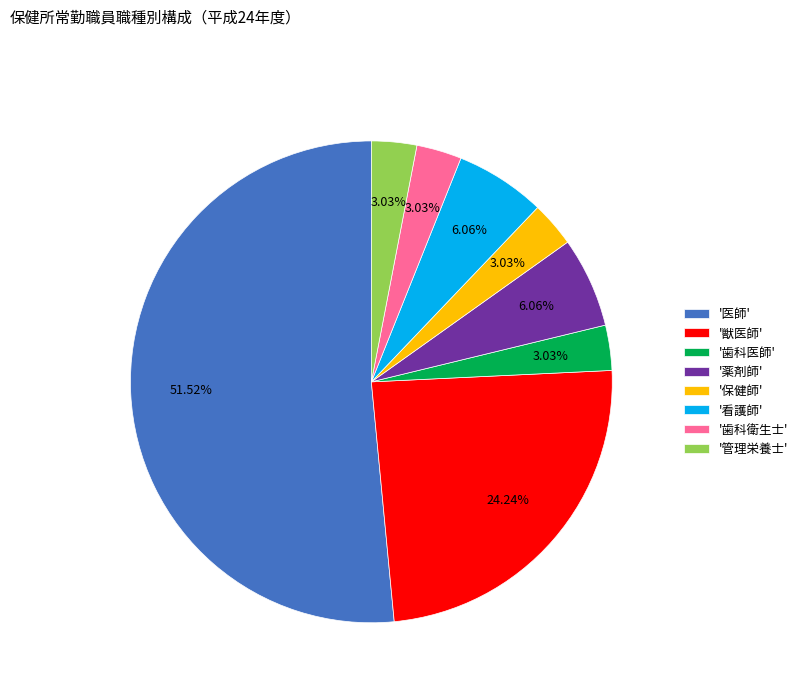

Between '歯科衛生士' and '薬剤師', which is larger?

'薬剤師'